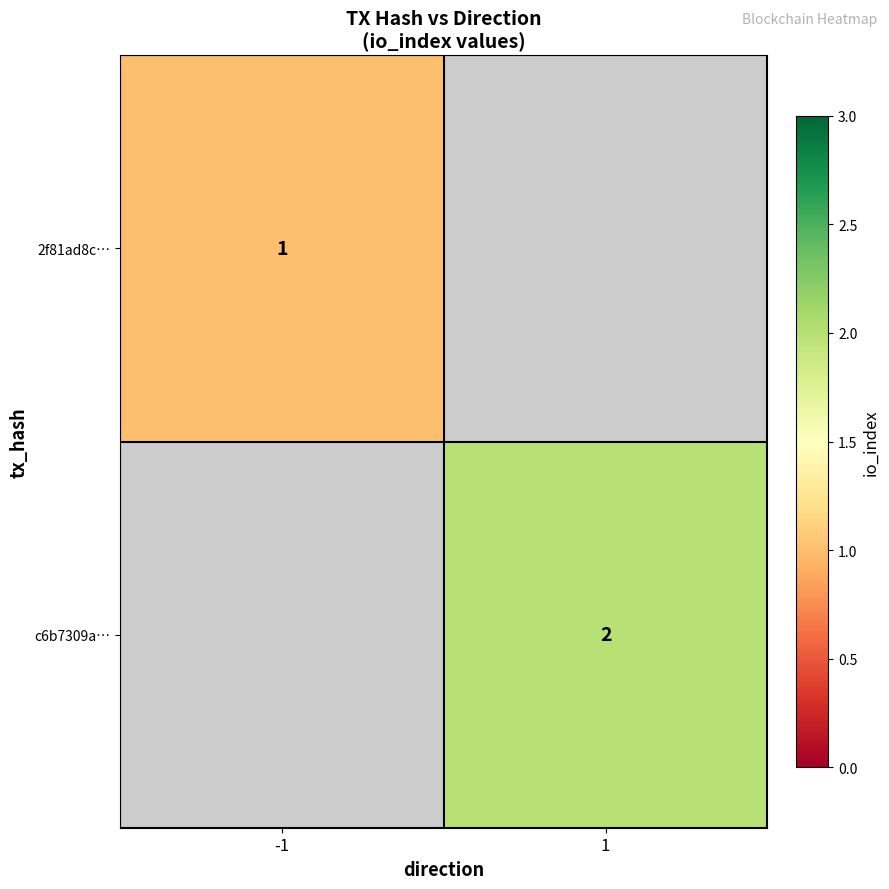

The 2f81ad8c… series shows 0 at -1. True or false?

False